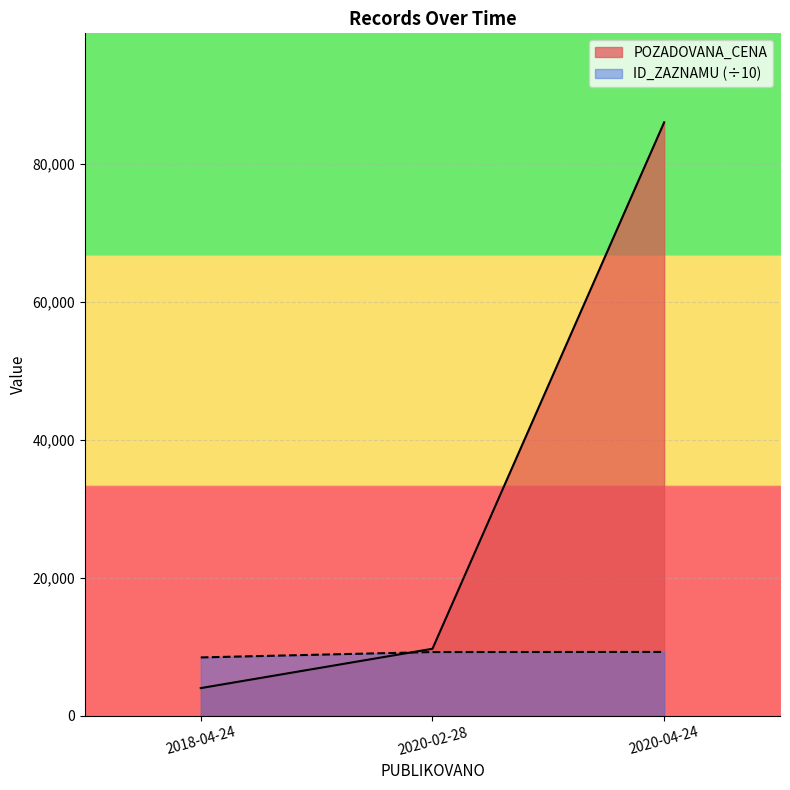

What is the difference between the POZADOVANA_CENA values at 2020-02-28 and 2020-04-24?

76306.0